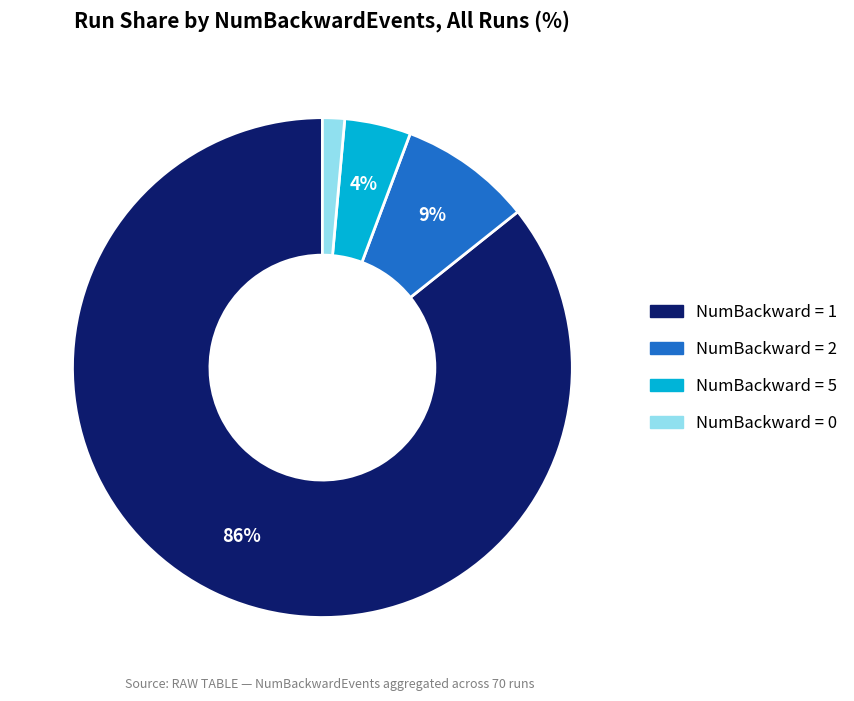

Is there a majority slice in this chart?

Yes